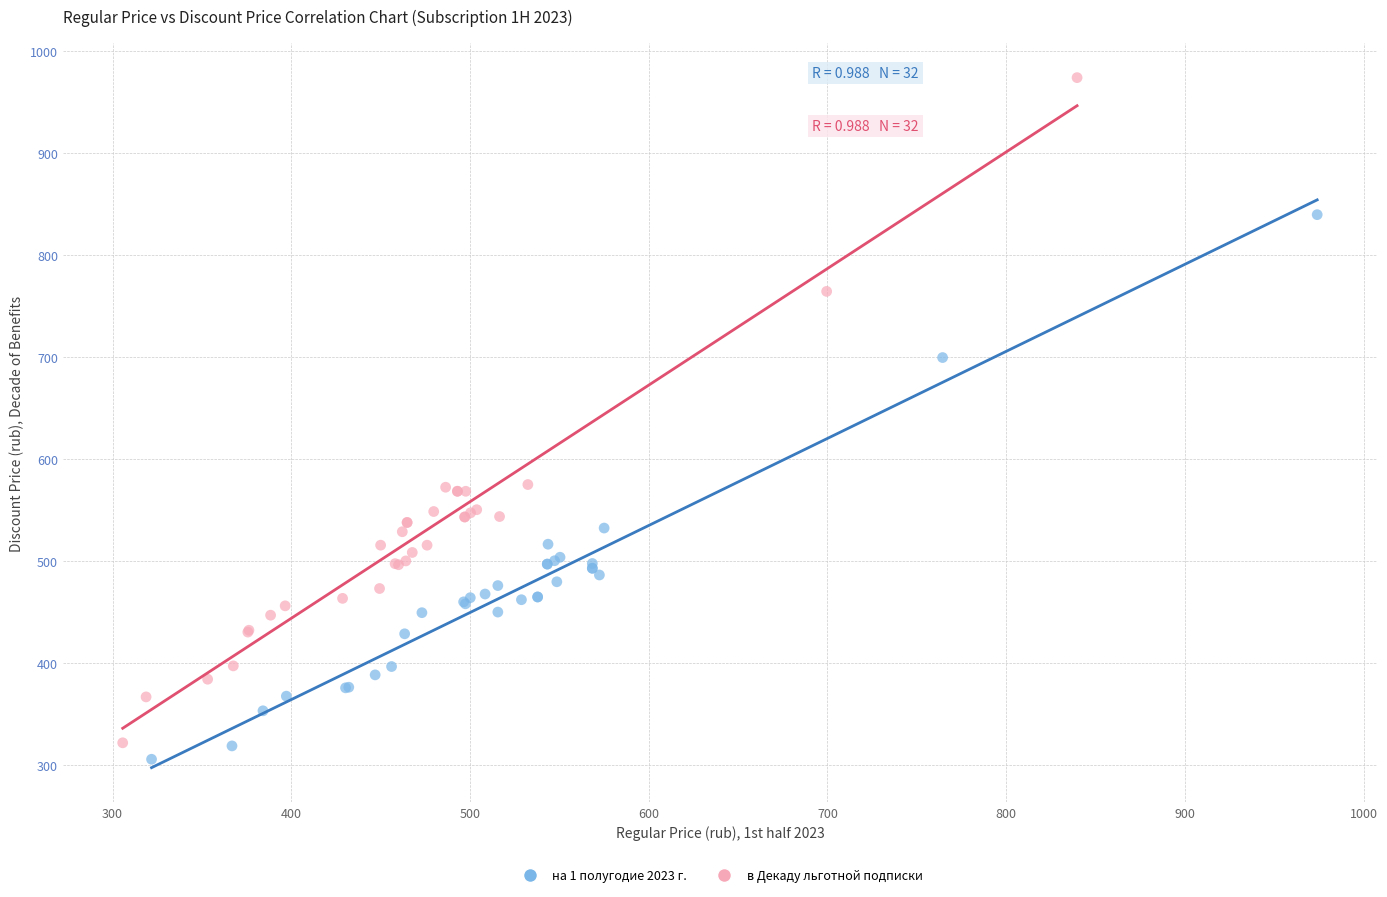

Which series has the largest Y range (max minus min)?

в Декаду льготной подписки